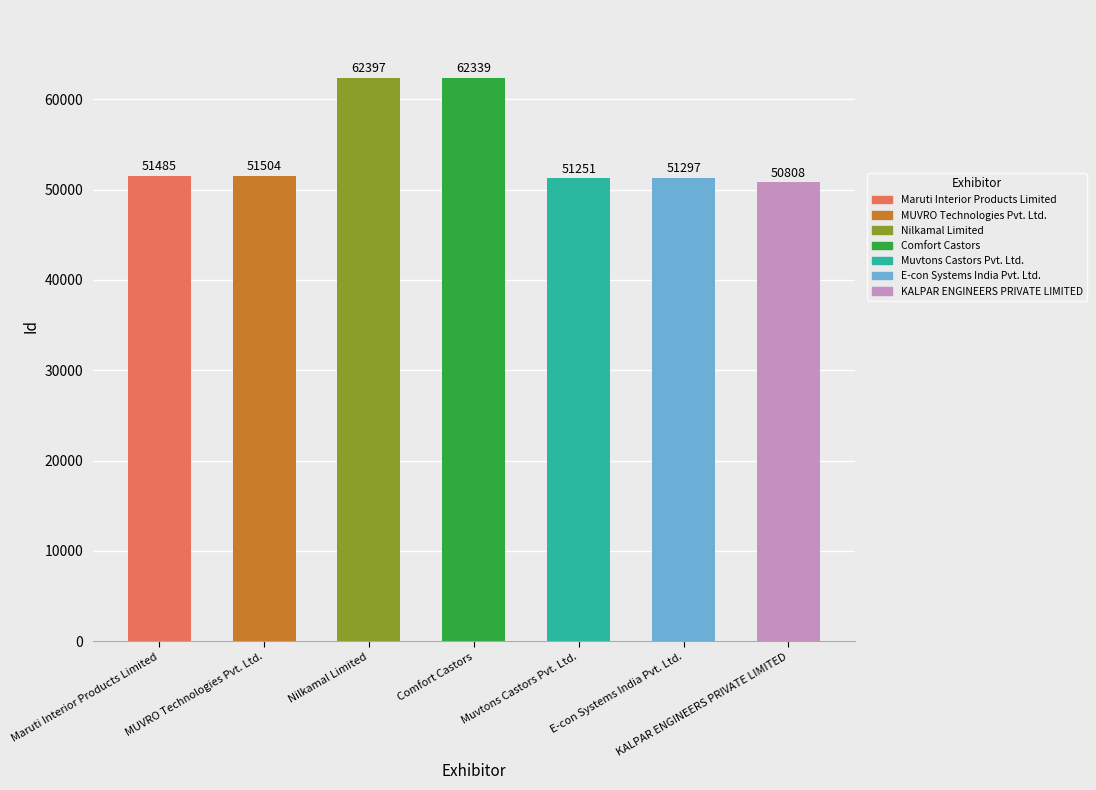

What is the change in value from Comfort Castors to KALPAR ENGINEERS PRIVATE LIMITED?

-11531